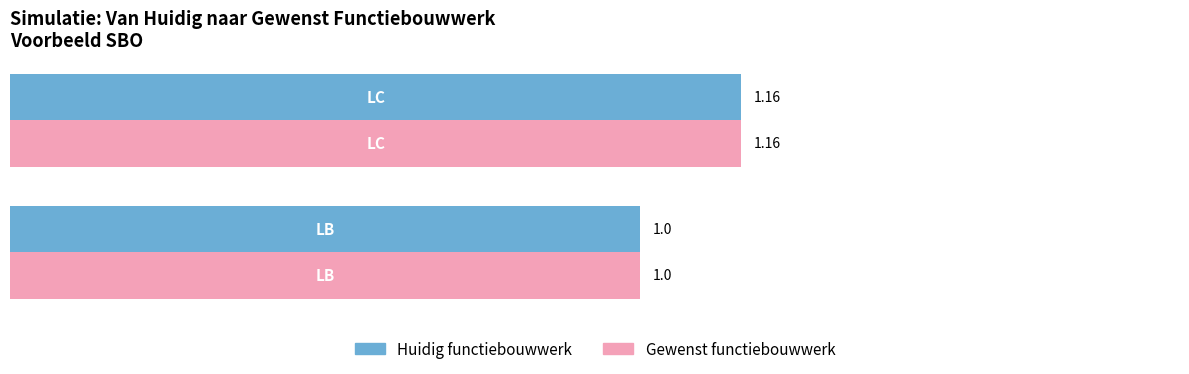

What is the average value of the Gewenst functiebouwwerk series?

1.1